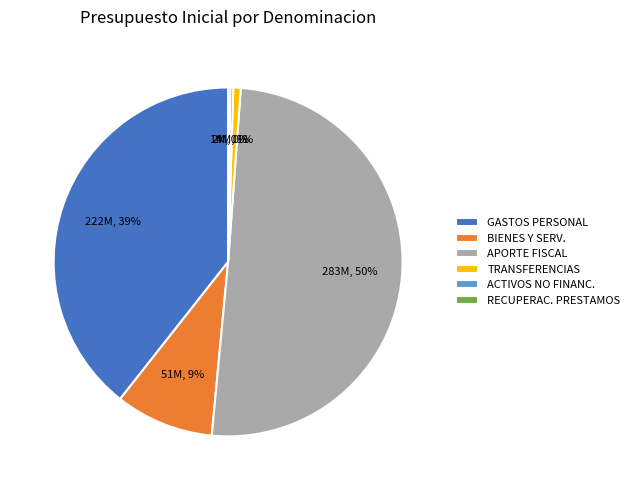

What percentage is the TRANSFERENCIAS slice, to the nearest percent?

1%